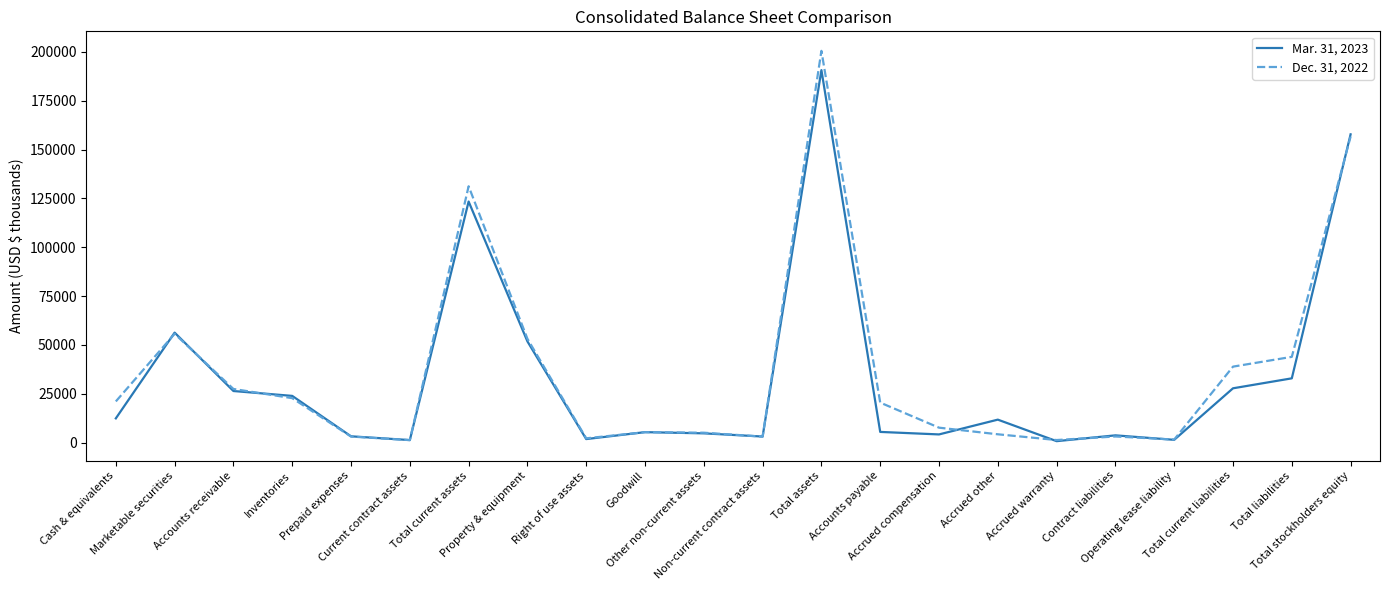

List the series in order of their peak value, lowest first.

Mar. 31, 2023, Dec. 31, 2022